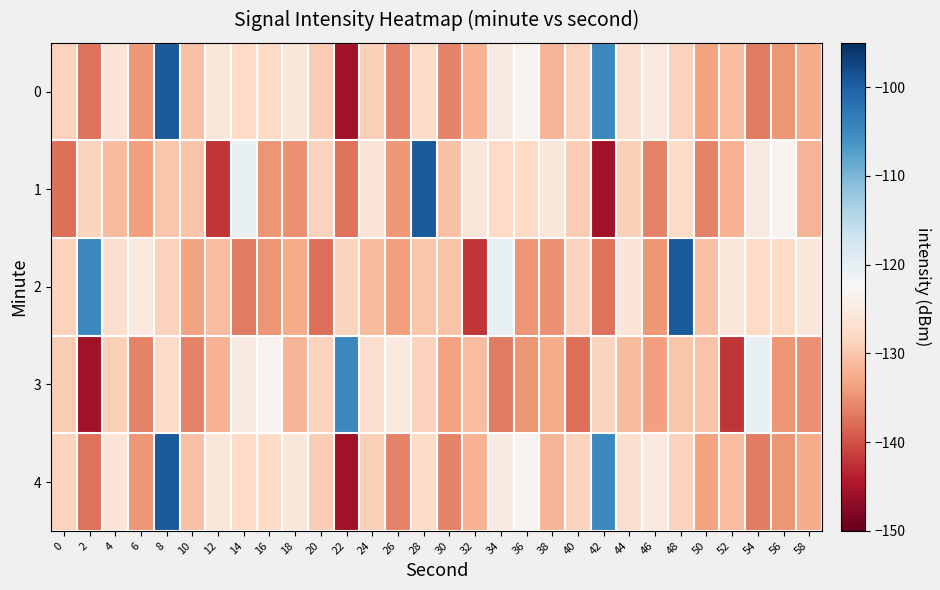

Reading left to right, what are all the values shown in this chart?

0: 0=-128.9	2=-137.4	4=-126.0	6=-134.4	8=-99.5	10=-130.6	12=-125.9	14=-128.0	16=-127.9	18=-125.7	20=-129.5	22=-145.6	24=-129.1	26=-136.2	28=-127.8	30=-136.1	32=-132.2	34=-125.1	36=-123.4	38=-131.9	40=-128.9	42=-104.7	44=-127.1	46=-125.2	48=-128.8	50=-133.6	52=-130.9	54=-136.8	56=-134.5	58=-132.6
1: 0=-137.5	2=-128.6	4=-131.1	6=-133.8	8=-130.1	10=-130.4	12=-142.2	14=-120.4	16=-134.6	18=-135.1	20=-128.9	22=-137.4	24=-126.0	26=-134.4	28=-99.5	30=-130.6	32=-125.9	34=-128.0	36=-127.9	38=-125.7	40=-129.5	42=-145.6	44=-129.1	46=-136.2	48=-127.8	50=-136.1	52=-132.2	54=-125.1	56=-123.4	58=-131.9
2: 0=-128.9	2=-104.7	4=-127.1	6=-125.2	8=-128.8	10=-133.6	12=-130.9	14=-136.8	16=-134.5	18=-132.6	20=-137.5	22=-128.6	24=-131.1	26=-133.8	28=-130.1	30=-130.4	32=-142.2	34=-120.4	36=-134.6	38=-135.1	40=-128.9	42=-137.4	44=-126.0	46=-134.4	48=-99.5	50=-130.6	52=-125.9	54=-128.0	56=-127.9	58=-125.7
3: 0=-129.5	2=-145.6	4=-129.1	6=-136.2	8=-127.8	10=-136.1	12=-132.2	14=-125.1	16=-123.4	18=-131.9	20=-128.9	22=-104.7	24=-127.1	26=-125.2	28=-128.8	30=-133.6	32=-130.9	34=-136.8	36=-134.5	38=-132.6	40=-137.5	42=-128.6	44=-131.1	46=-133.8	48=-130.1	50=-130.4	52=-142.2	54=-120.4	56=-134.6	58=-135.1
4: 0=-128.9	2=-137.4	4=-126.0	6=-134.4	8=-99.5	10=-130.6	12=-125.9	14=-128.0	16=-127.9	18=-125.7	20=-129.5	22=-145.6	24=-129.1	26=-136.2	28=-127.8	30=-136.1	32=-132.2	34=-125.1	36=-123.4	38=-131.9	40=-128.9	42=-104.7	44=-127.1	46=-125.2	48=-128.8	50=-133.6	52=-130.9	54=-136.8	56=-134.5	58=-132.6